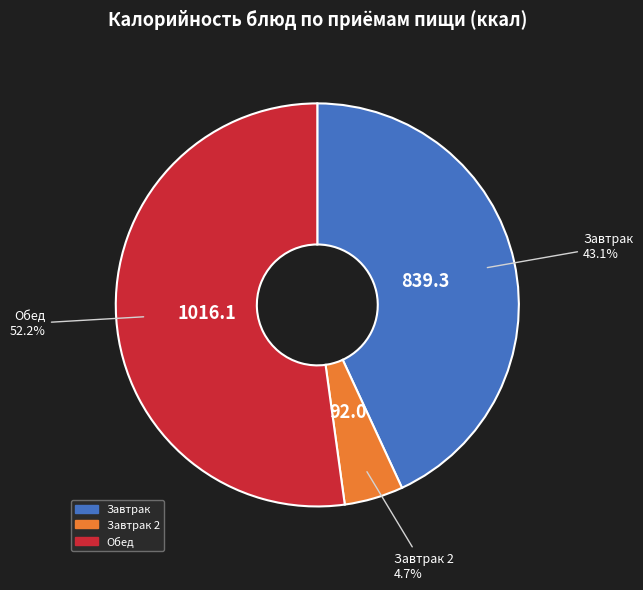

How many segments does this pie chart have?

3